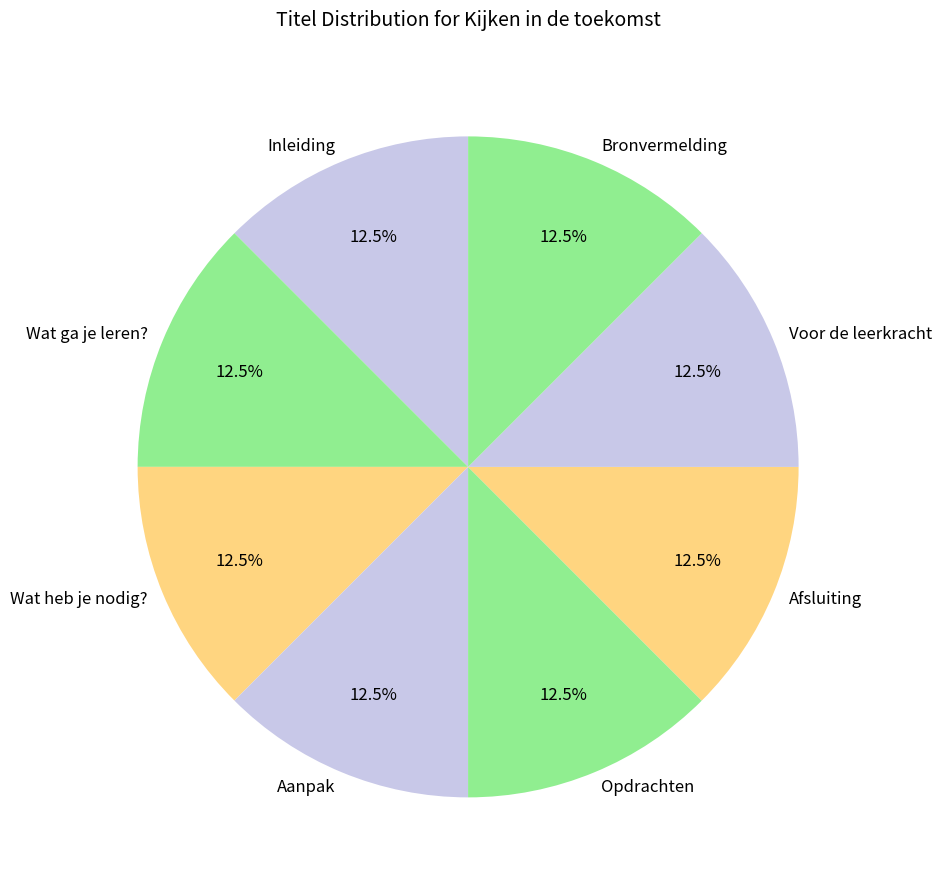

Is there any slice that represents more than half of the pie?

No